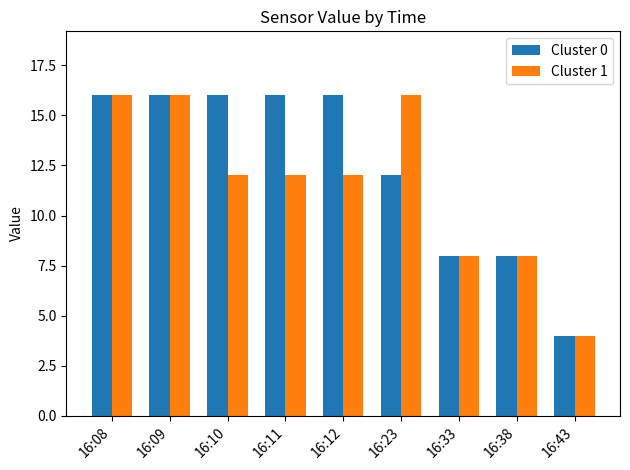

Count the Cluster 0 values in the range 8 to 16.

8